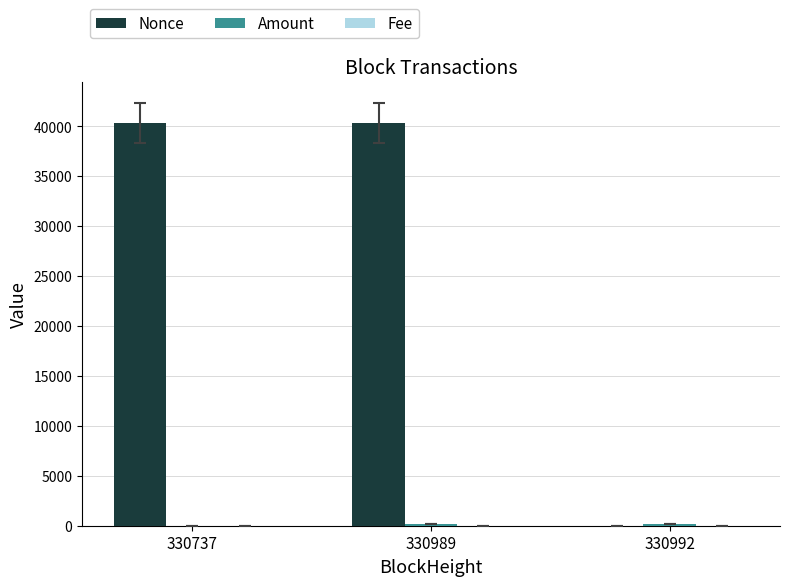

Between 330737 and 330992, which series saw the biggest shift?

Nonce